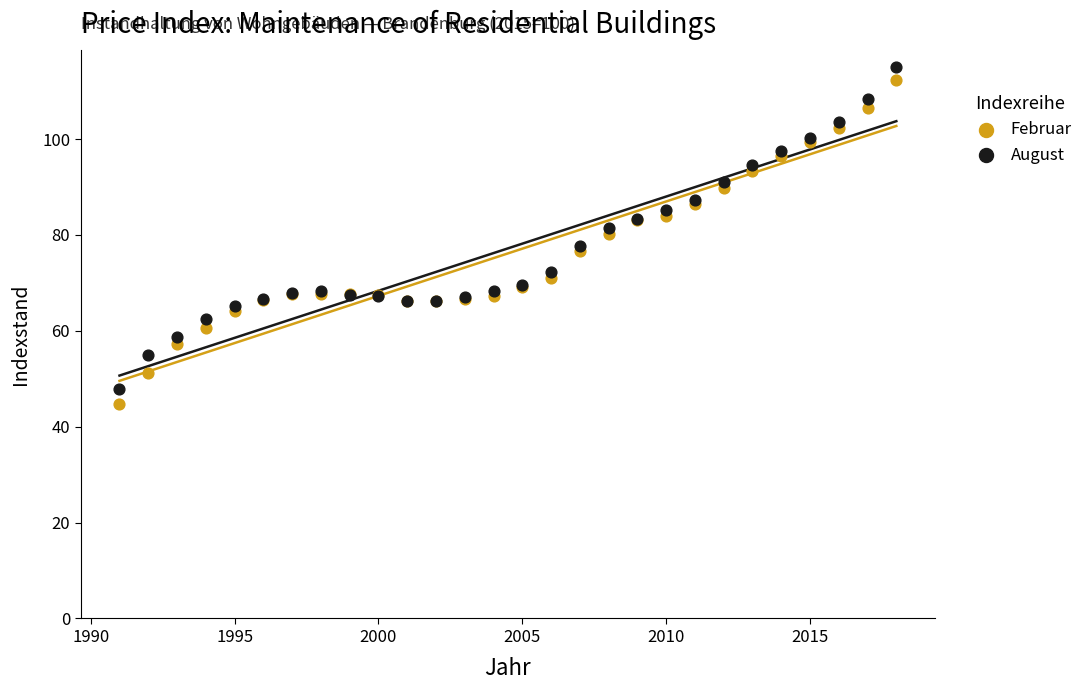

What is the X range (max minus min) for the scatter plot?

27.0